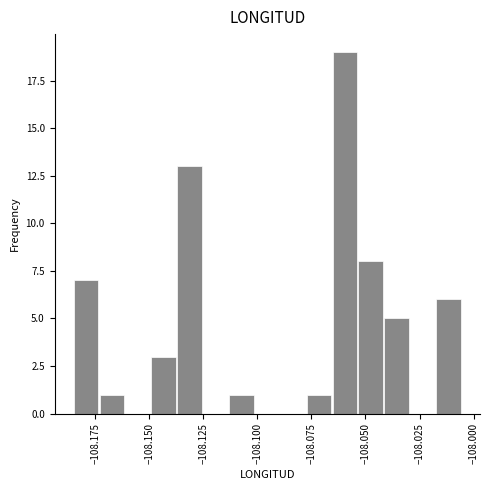

Read against the x-axis, roughly where is the centre of the tallest bar?

-108.060